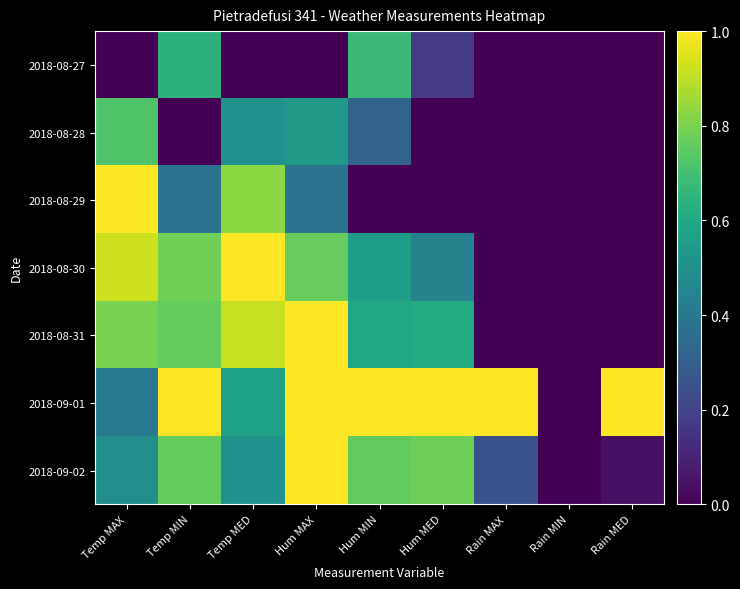

What is the total value across all series at Hum MED?

3.0